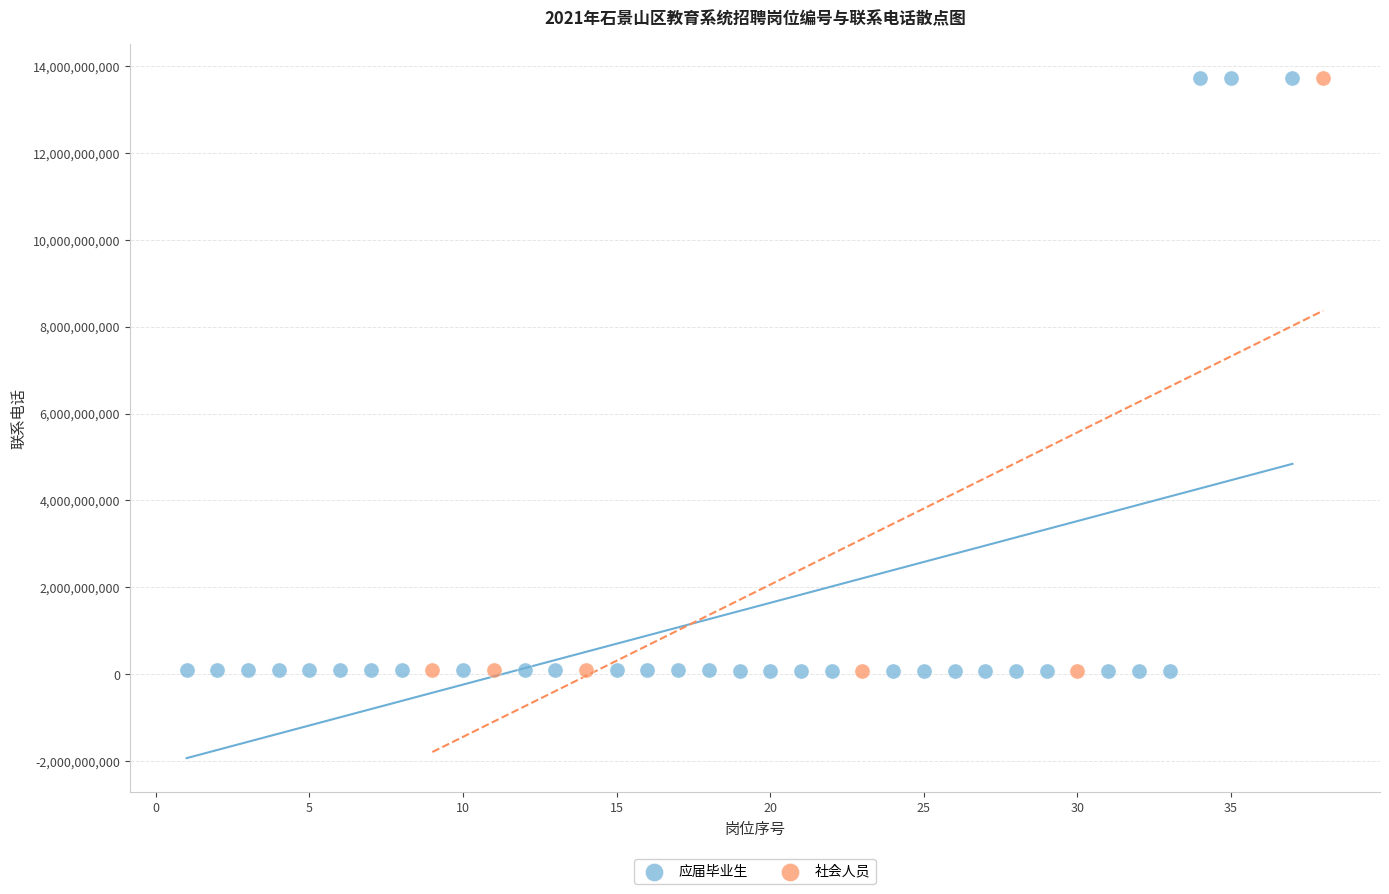

What are all the series names shown in the legend?

应届毕业生, 社会人员